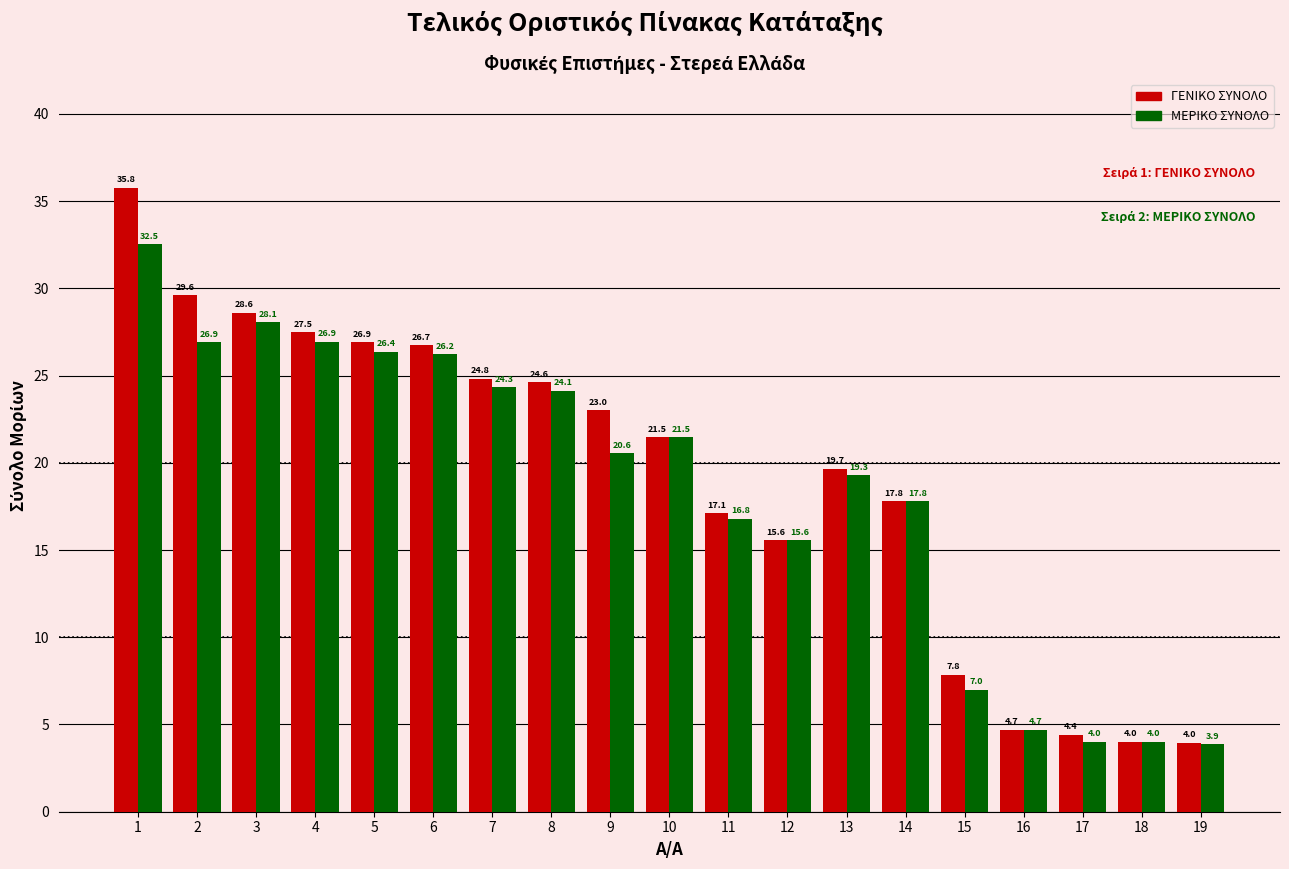

What are all the series names shown in the legend?

ΓΕΝΙΚΟ ΣΥΝΟΛΟ, ΜΕΡΙΚΟ ΣΥΝΟΛΟ